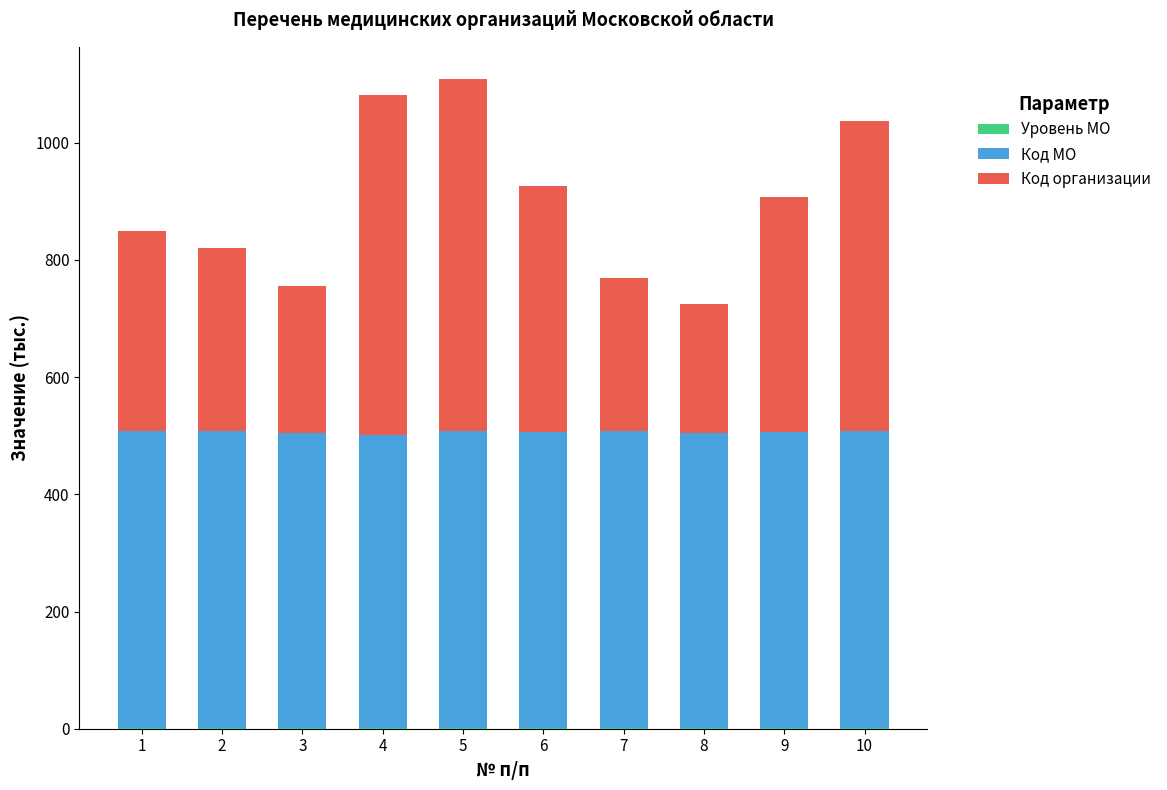

How many data points does each series have?

10